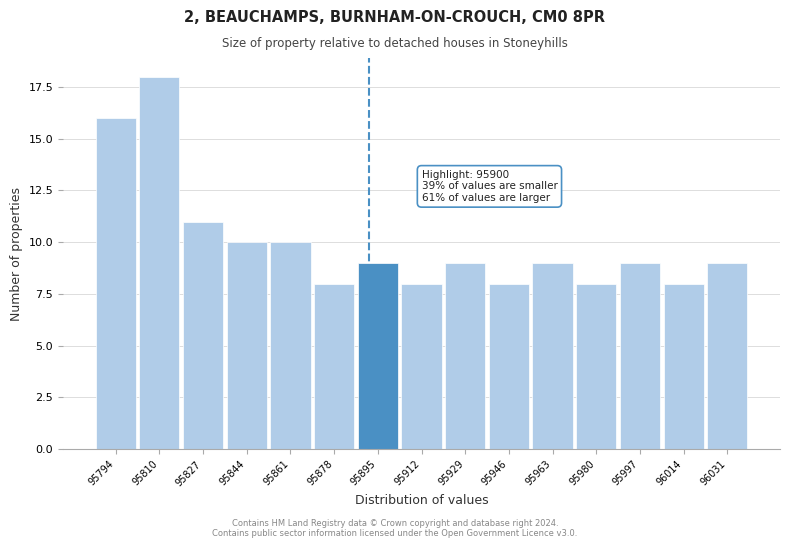

Reading left to right, transcribe all the data shown in this chart.

95794=16	95810=18	95827=11	95844=10	95861=10	95878=8	95895=9	95912=8	95929=9	95946=8	95963=9	95980=8	95997=9	96014=8	96031=9